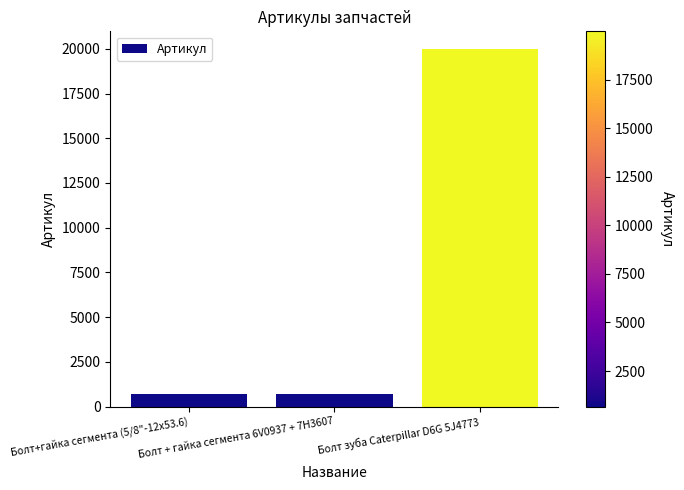

What is the difference between the maximum and minimum values?

19305